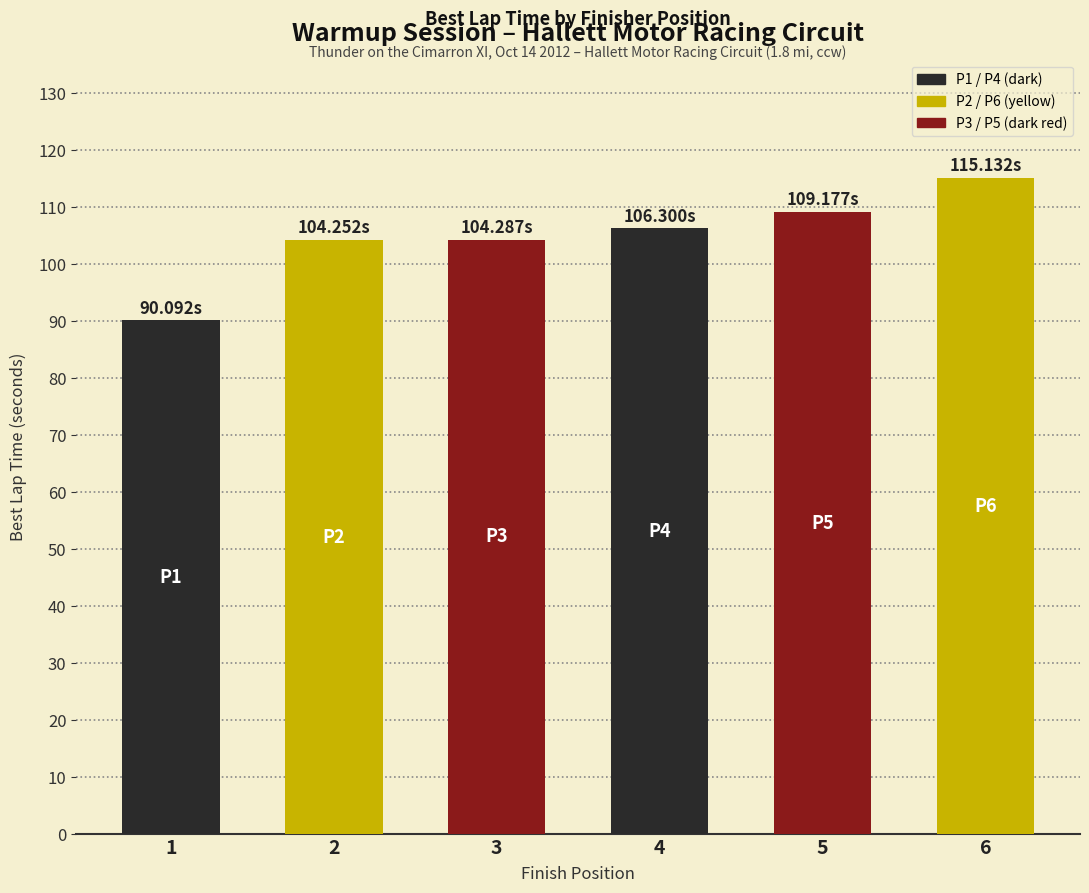

How many bars are there in total?

6